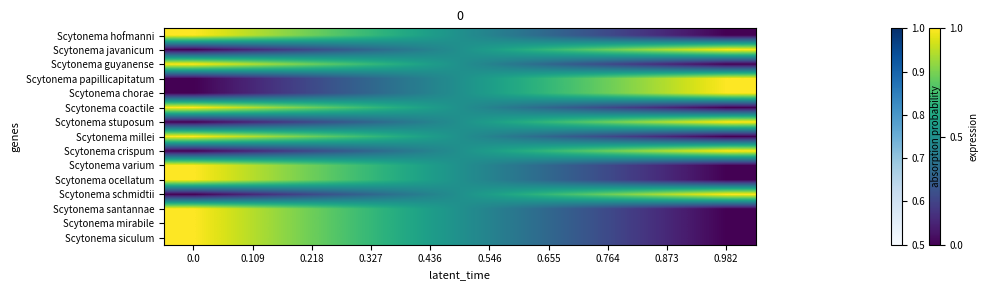

Rank the series by their maximum value, from lowest to highest.

Scytonema hofmanni, Scytonema javanicum, Scytonema guyanense, Scytonema papillicapitatum, Scytonema chorae, Scytonema coactile, Scytonema stuposum, Scytonema millei, Scytonema crispum, Scytonema varium, Scytonema ocellatum, Scytonema schmidtii, Scytonema santannae, Scytonema mirabile, Scytonema siculum